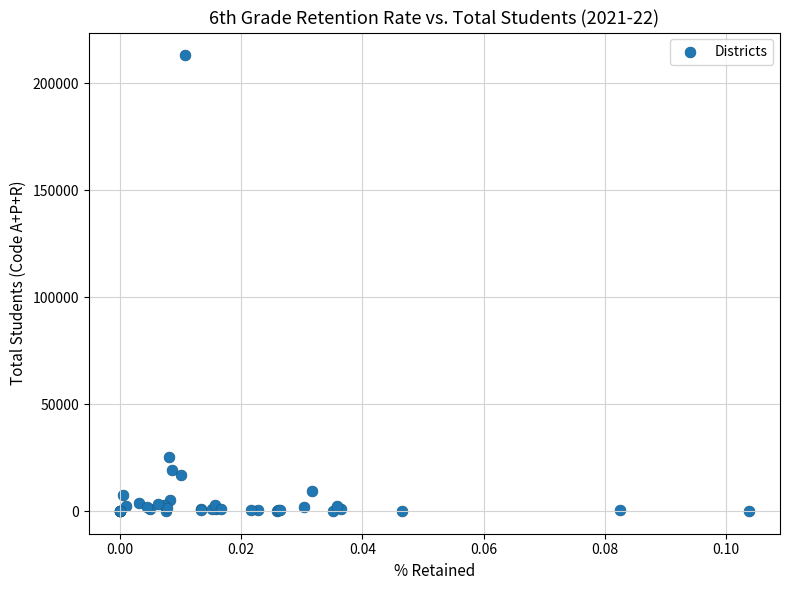

What Y value in the scatter plot is closest to 106616?

25339